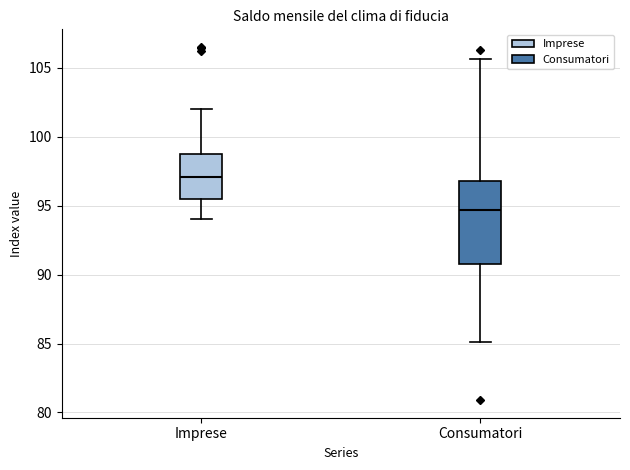

Which box's median line is the highest?

Imprese